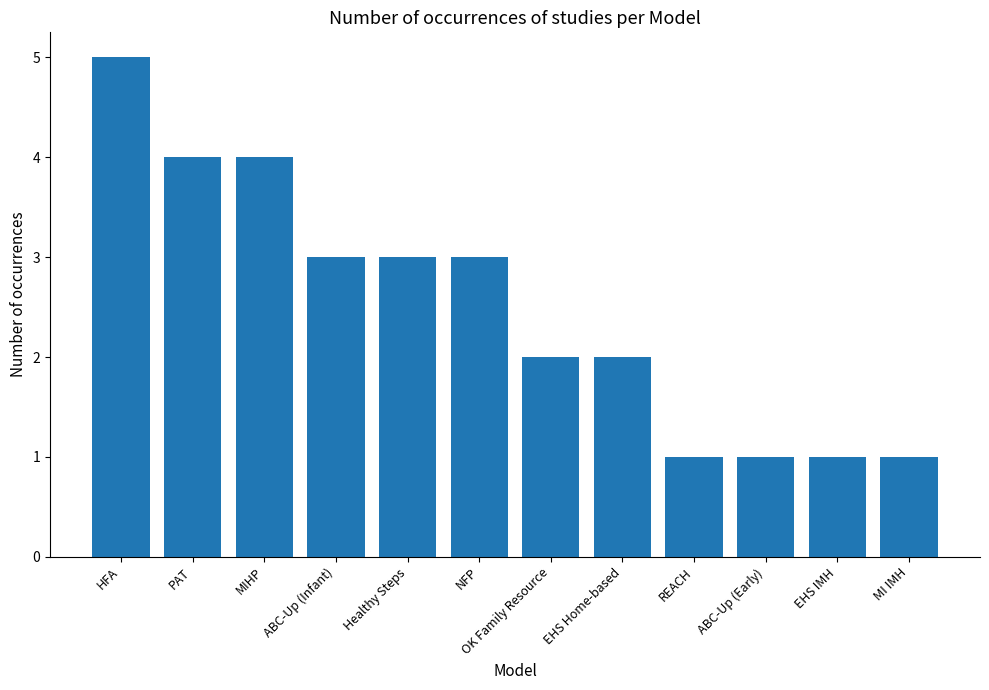

The chart shows a value of 4 at MIHP. True or false?

True